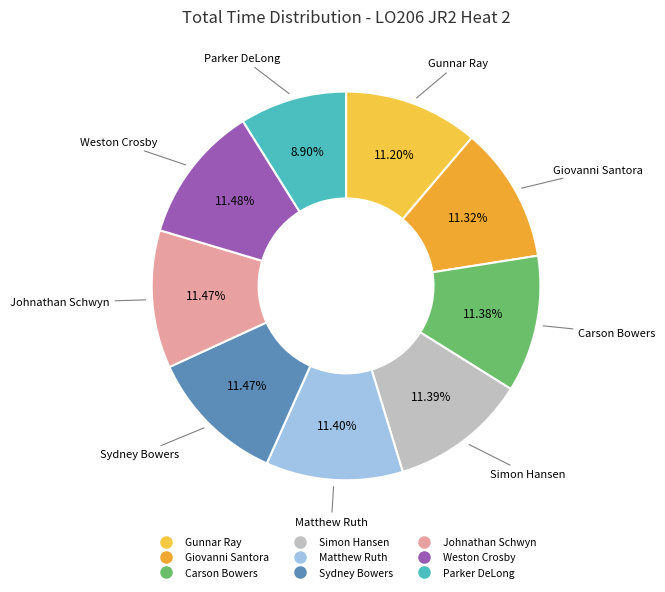

What percentage is the Parker DeLong slice, to the nearest percent?

9%